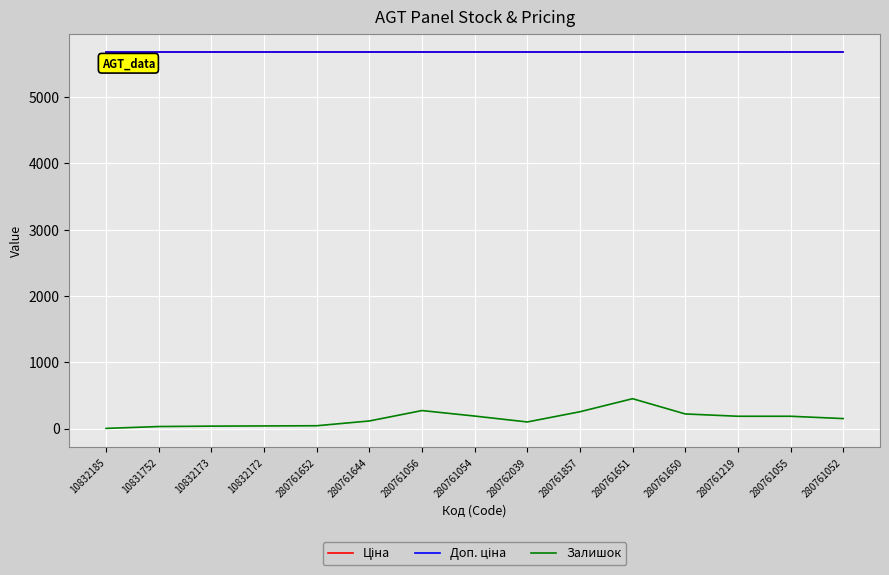

True or false: Залишок and Ціна cross at least once.

False